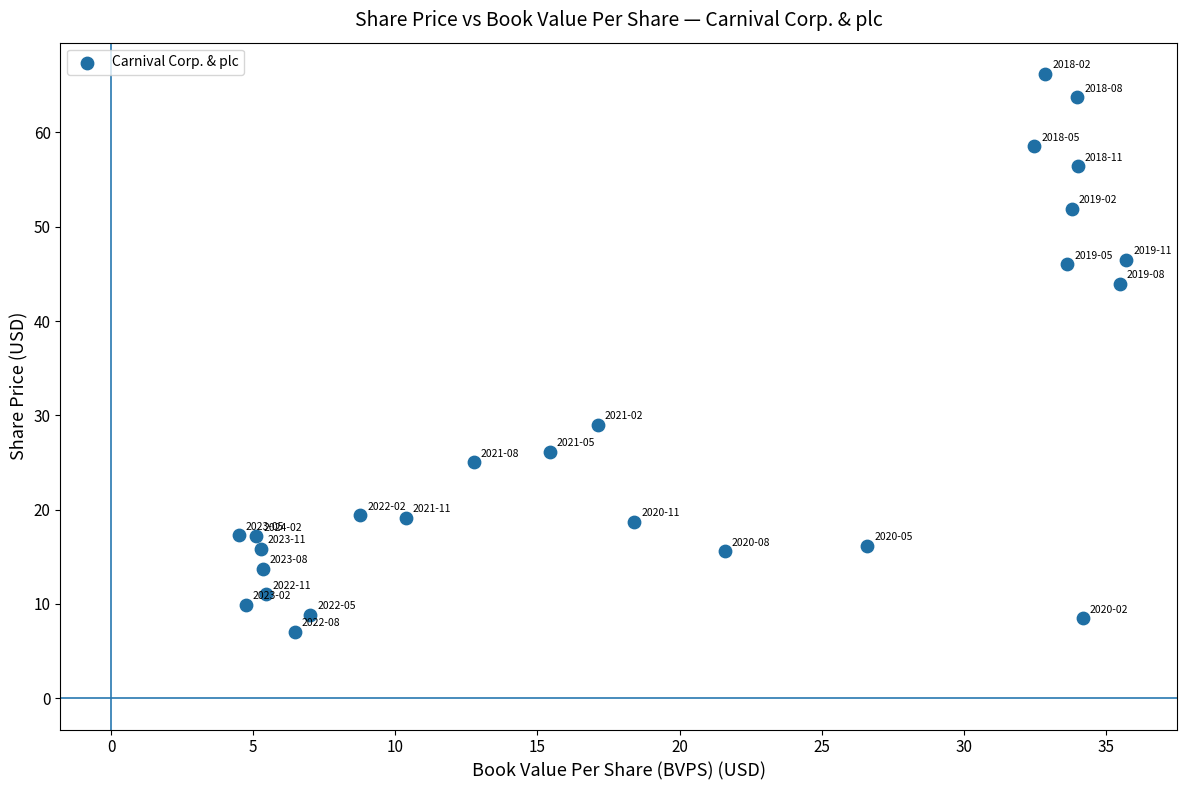

What is the range of X values (max minus min)?

31.2